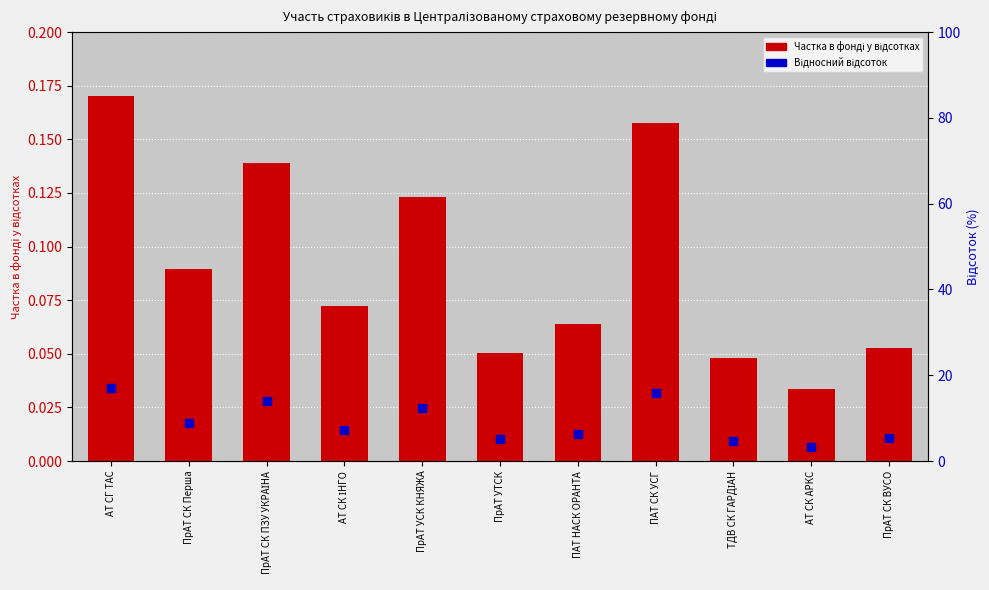

Which series reaches the maximum Y coordinate?

Відносний відсоток